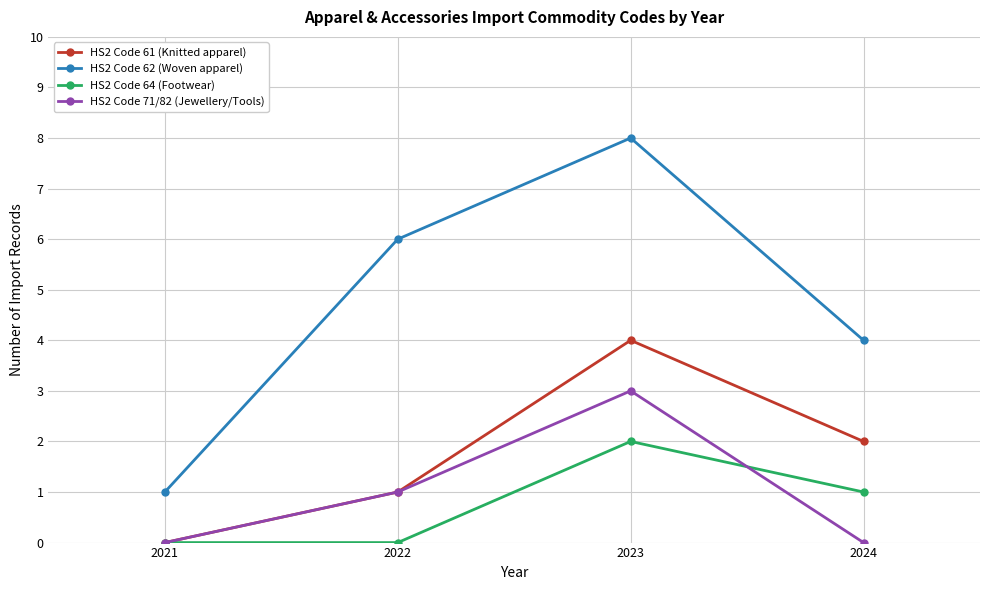

What is the difference between the highest and lowest values at 2021?

1